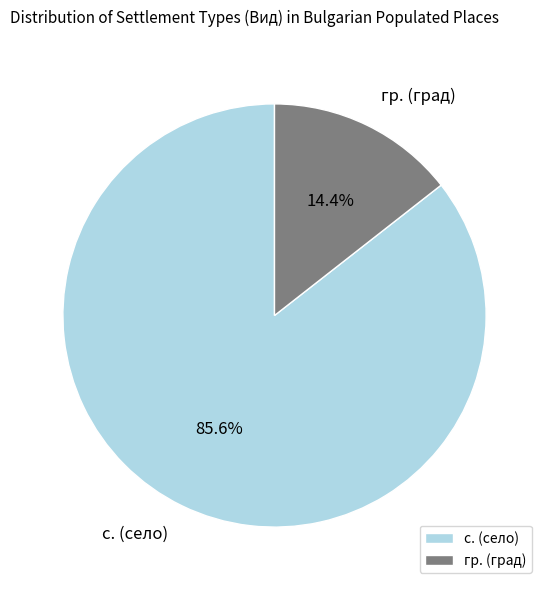

What is the smallest slice in the pie chart?

гр.